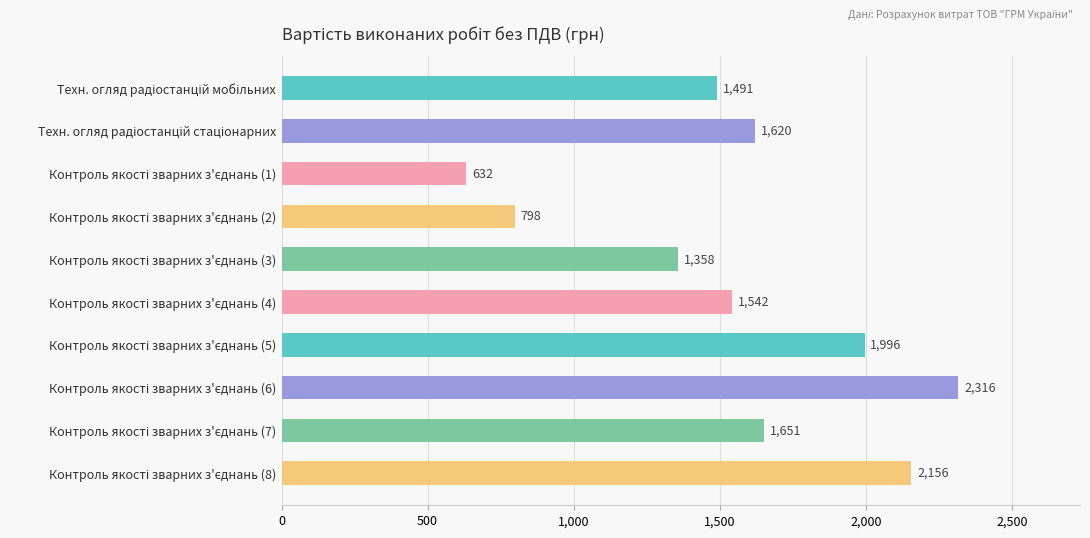

What is the value of the 5th bar from the top?

1357.8